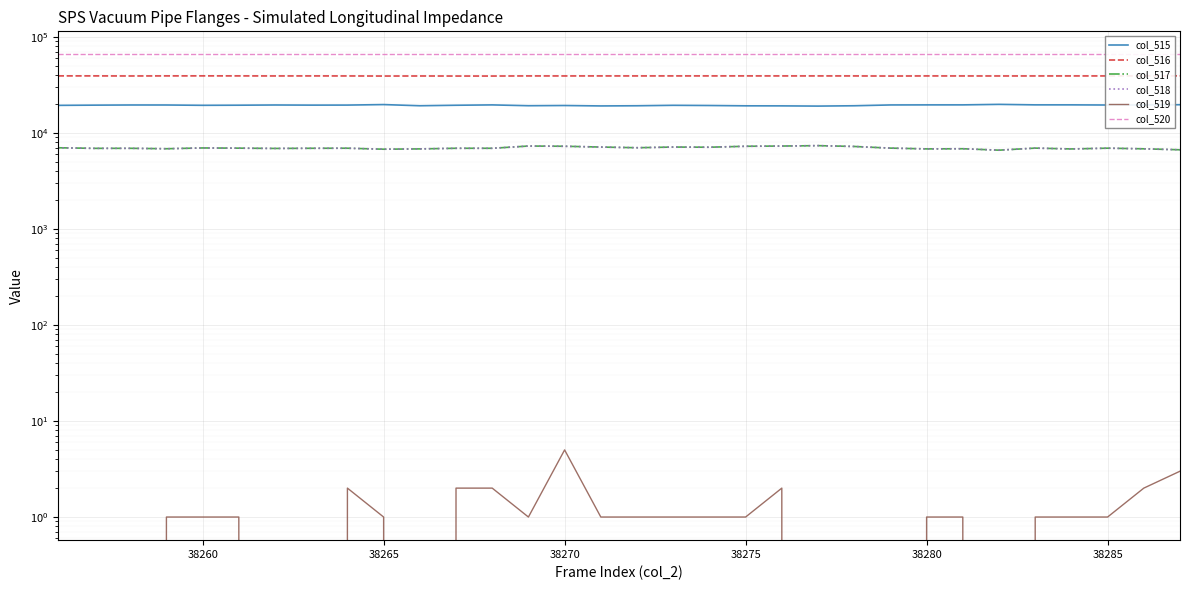

Which series has the largest total across all categories?

col_520